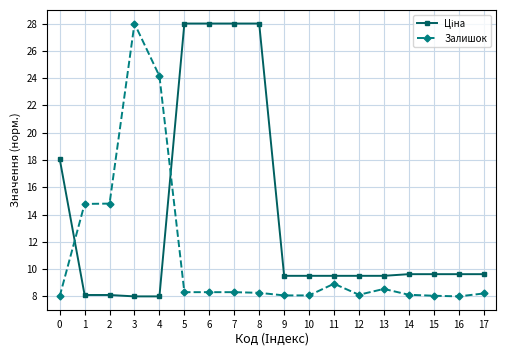

What value does the Залишок series have at 6?

8.3